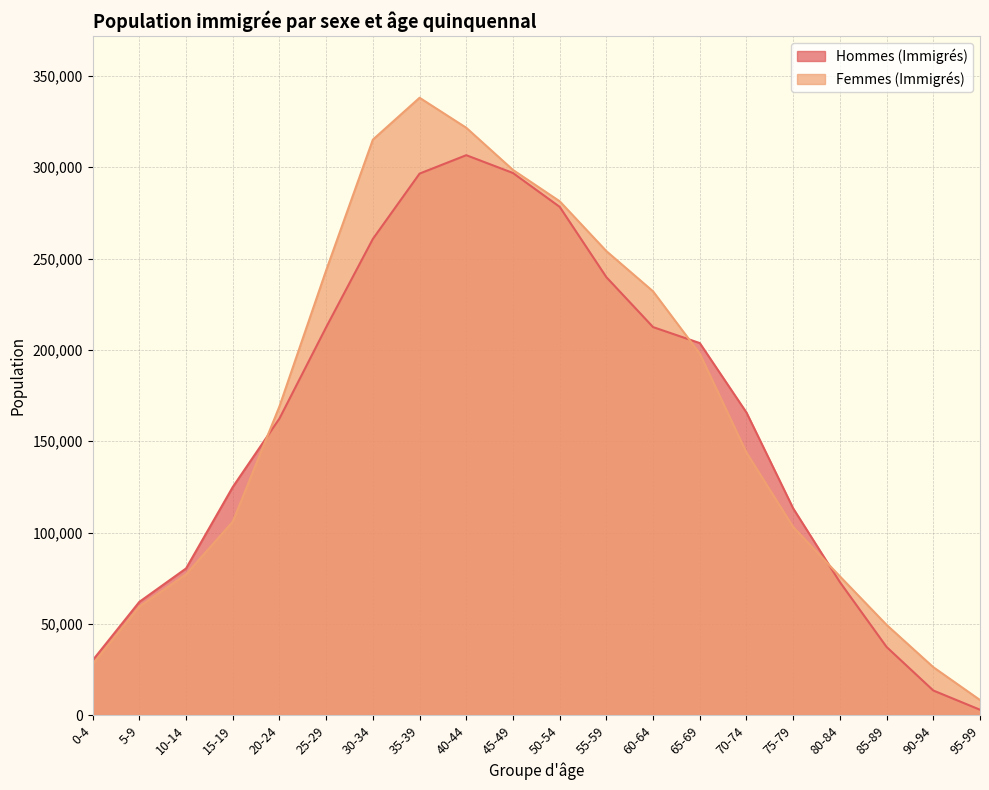

What is the difference between the maximum and second lowest values in the Hommes (Immigrés) series?

293124